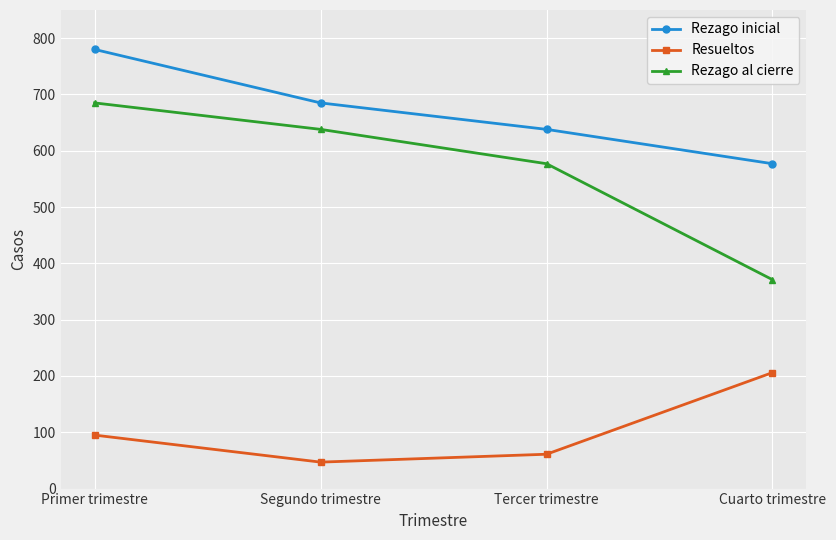

Where does the Rezago al cierre series first go above 638?

Primer trimestre